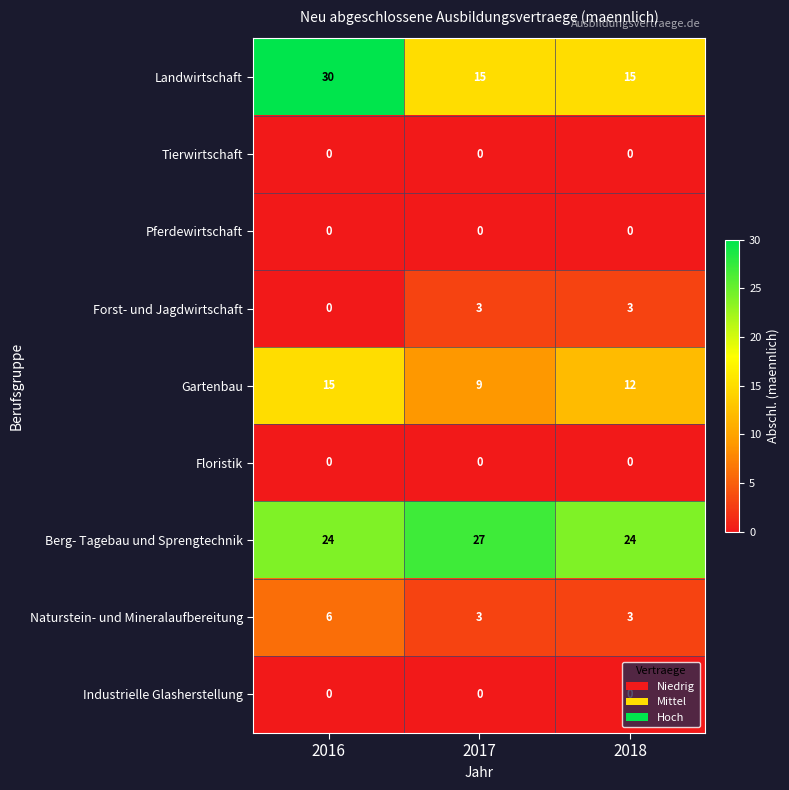

What is the greatest value displayed?

30